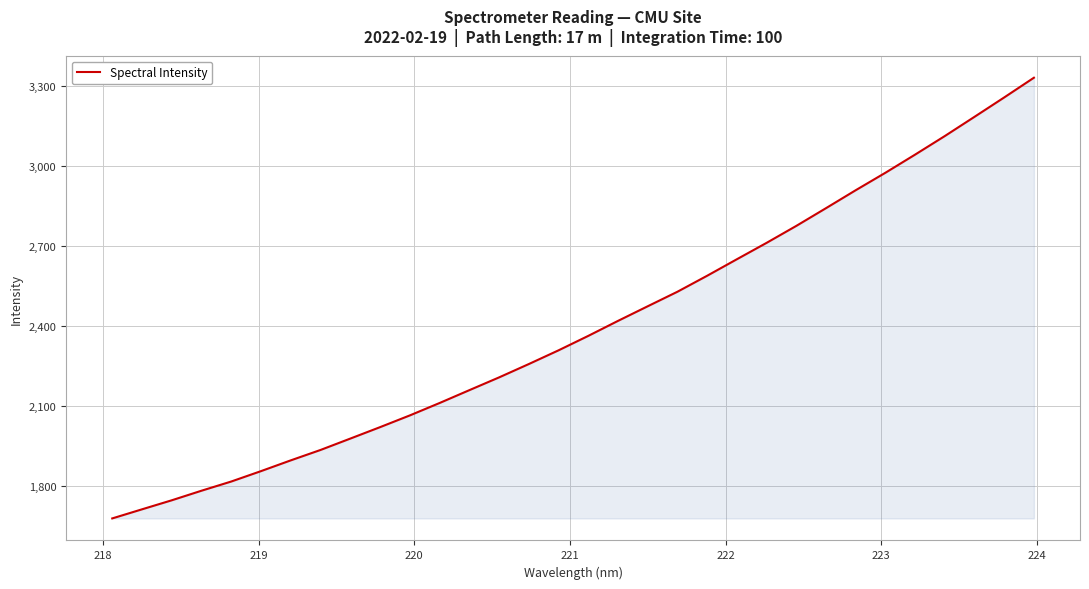

What is the maximum value shown in the chart?

3330.5